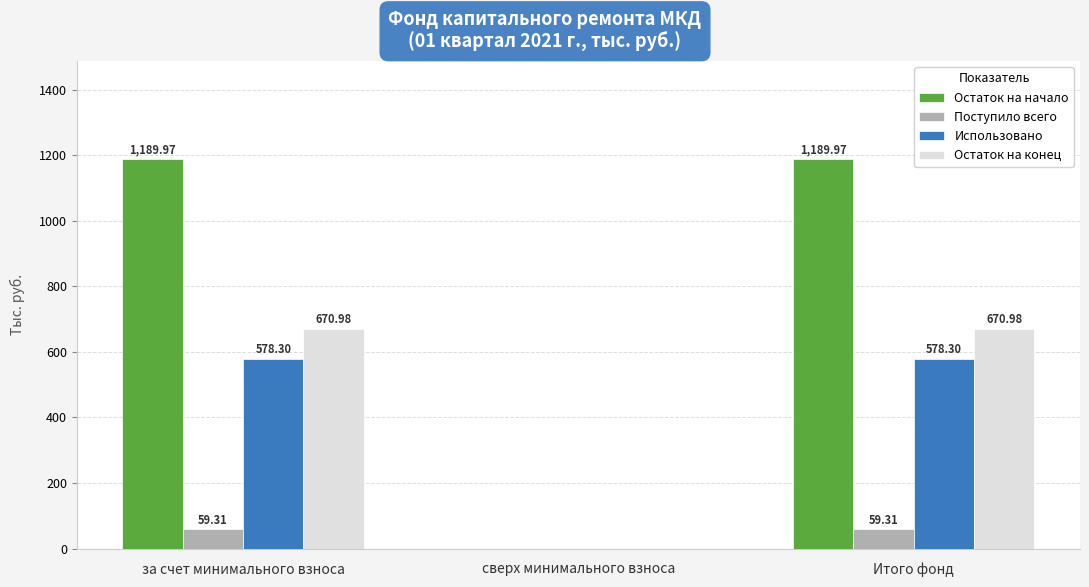

Is the value of Использовано at за счет минимального взноса greater than the value of Остаток на начало at за счет минимального взноса?

No